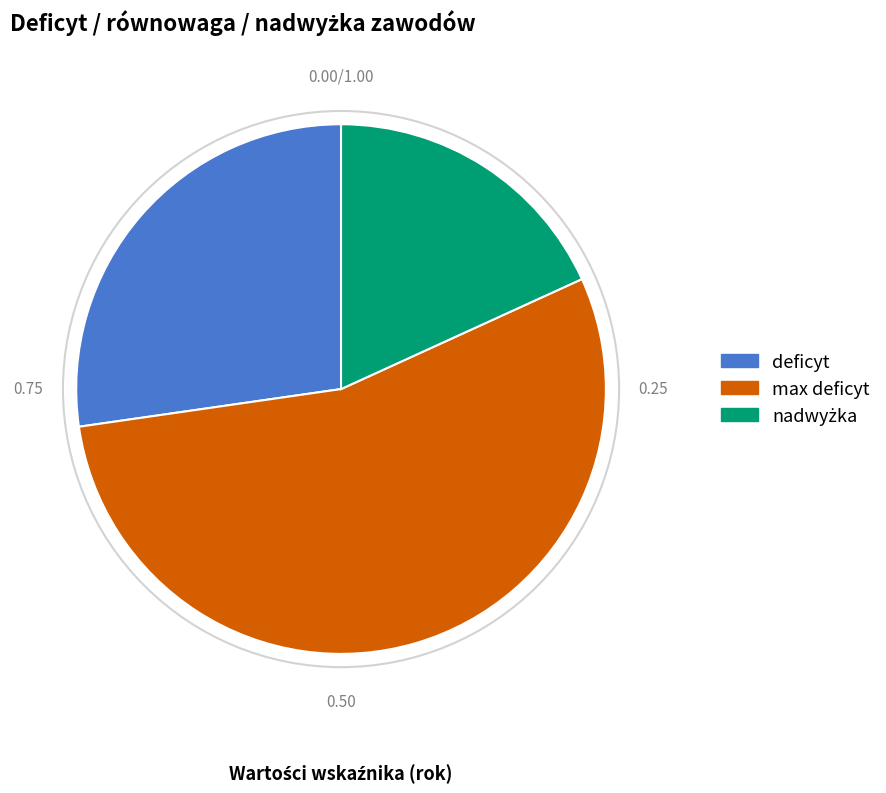

Does any single category account for the majority?

Yes